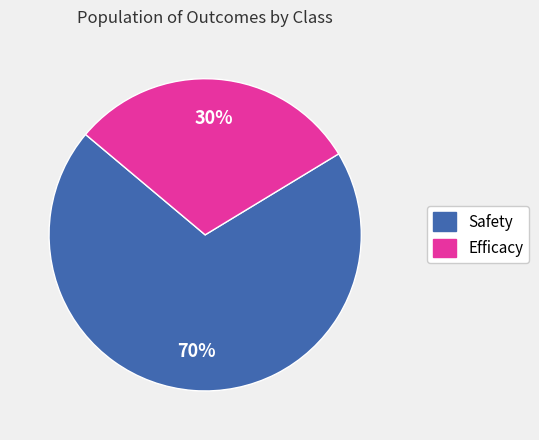

Which slice is the smallest?

Efficacy